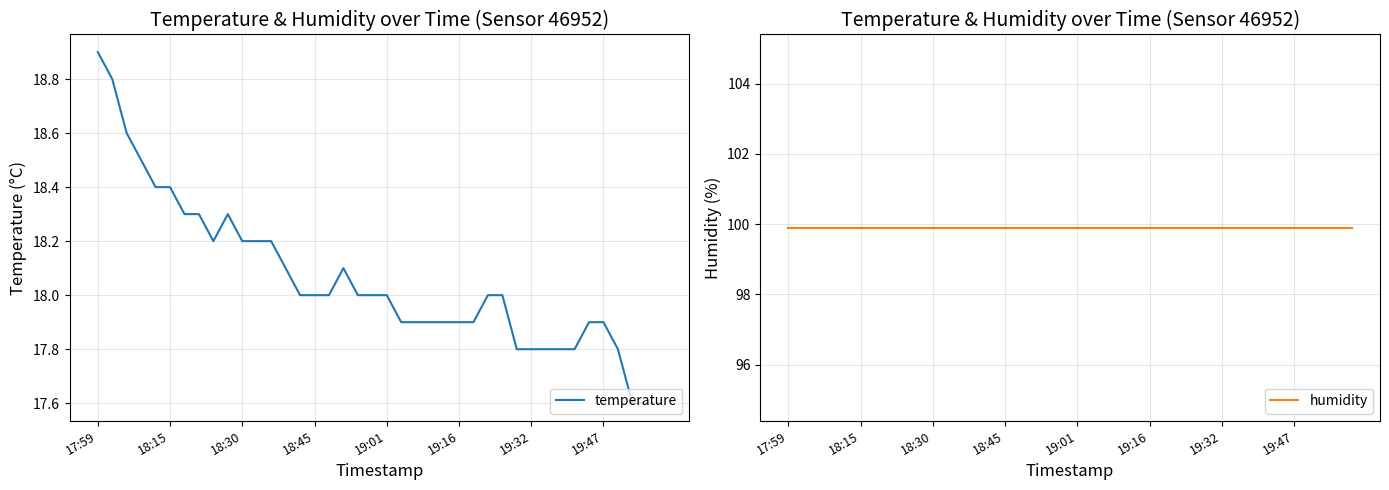

Rank the series by their average value, from highest to lowest.

humidity, temperature